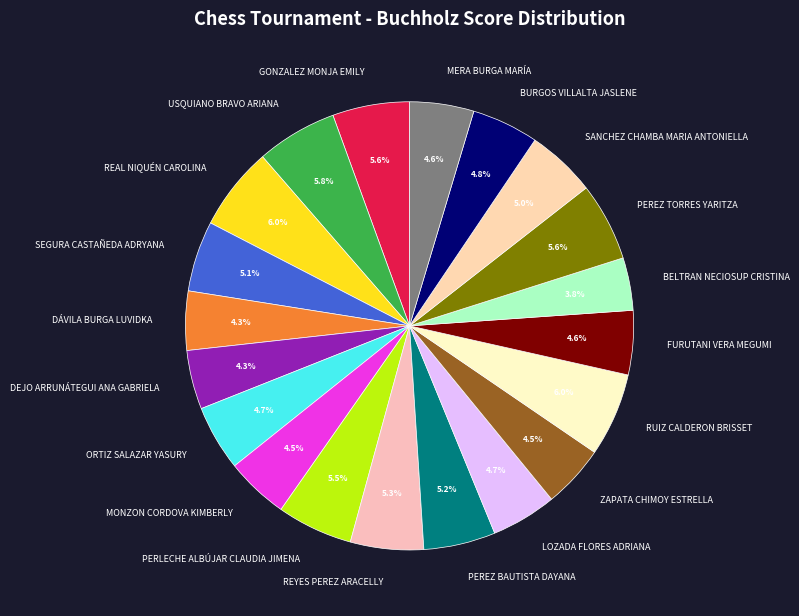

How many slices are in this pie chart?

20